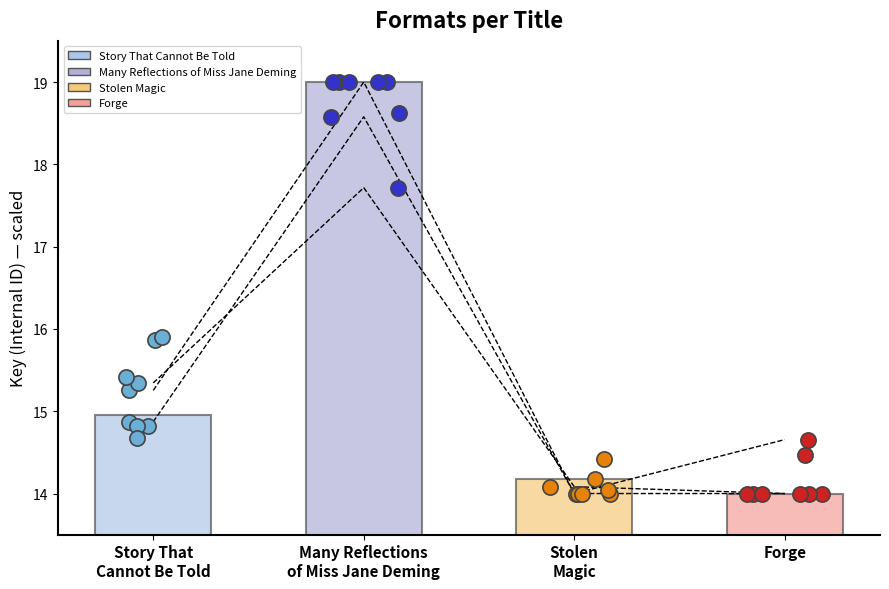

What is the change in value from Story That Cannot Be Told to Forge?

-0.9